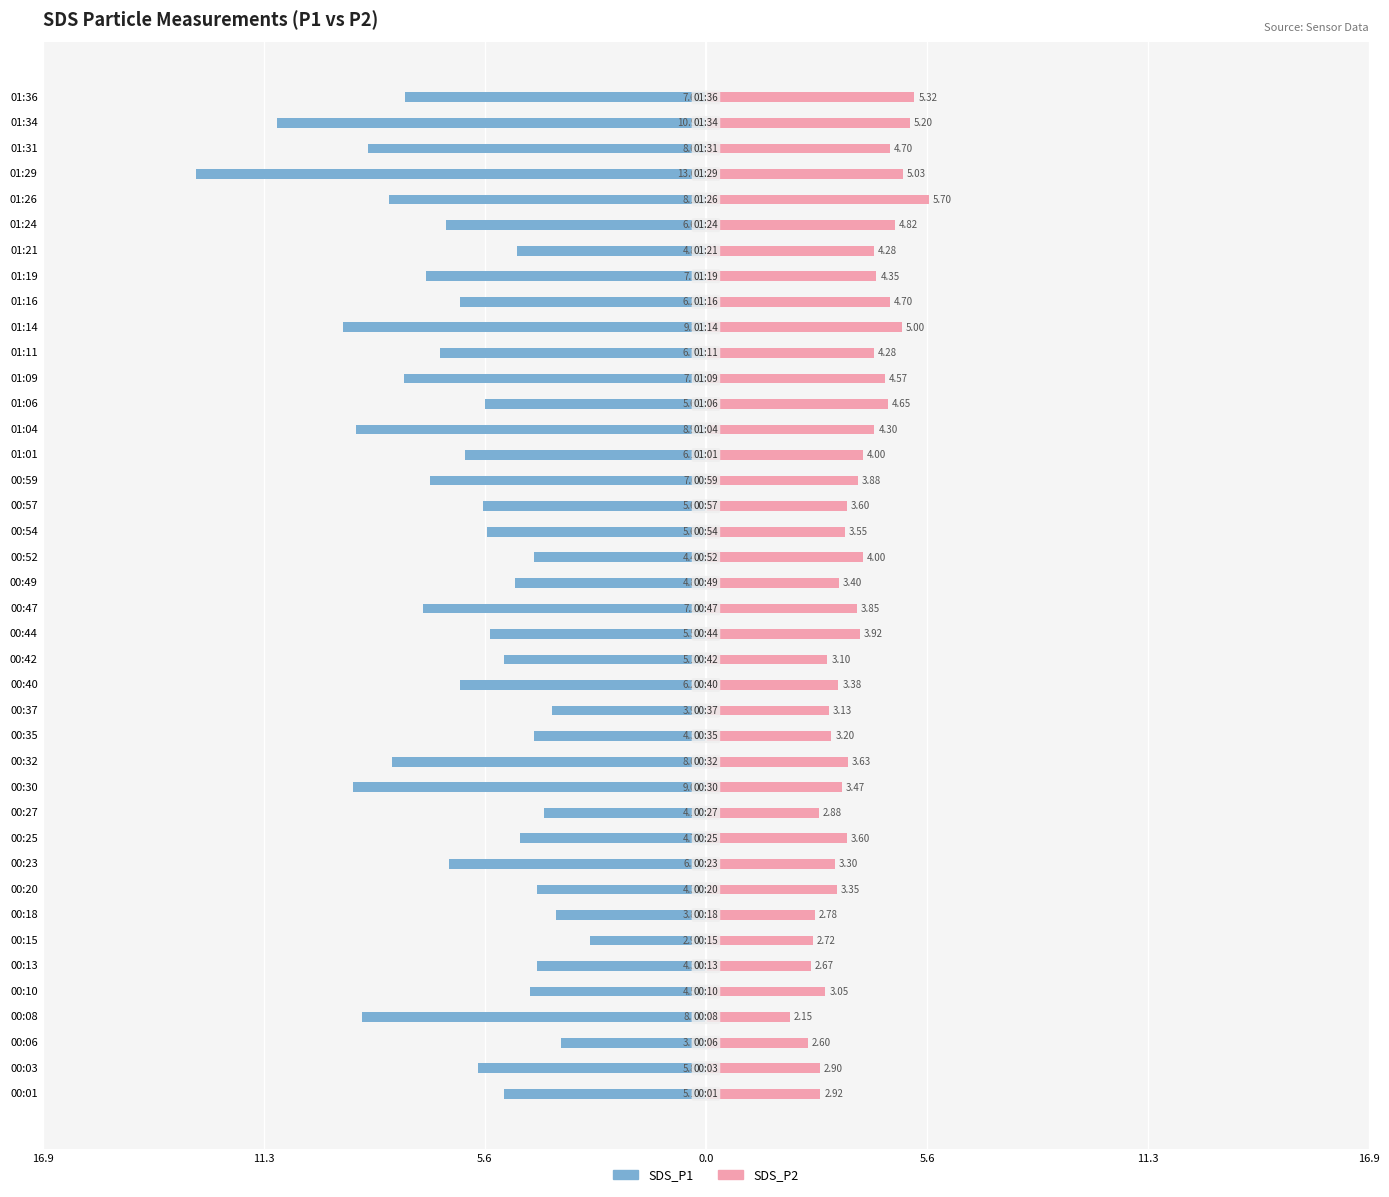

What are all the series names shown in the legend?

SDS_P1, SDS_P2